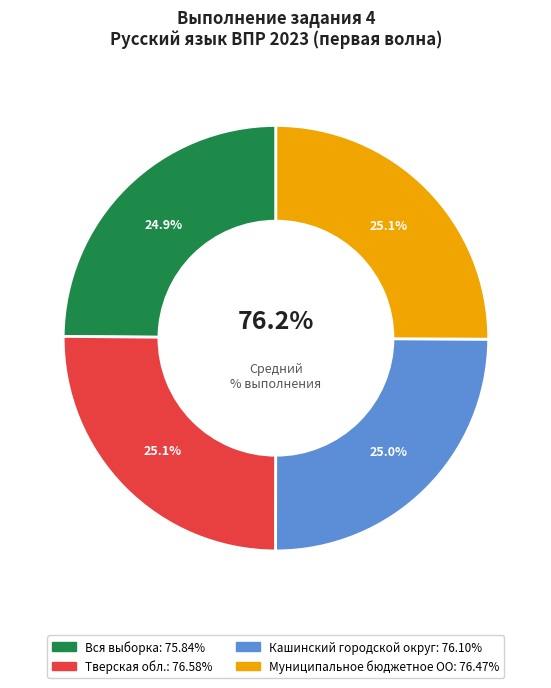

Combined, what portion of the pie is Муниципальное бюджетное ОО and Вся выборка?

49.9%